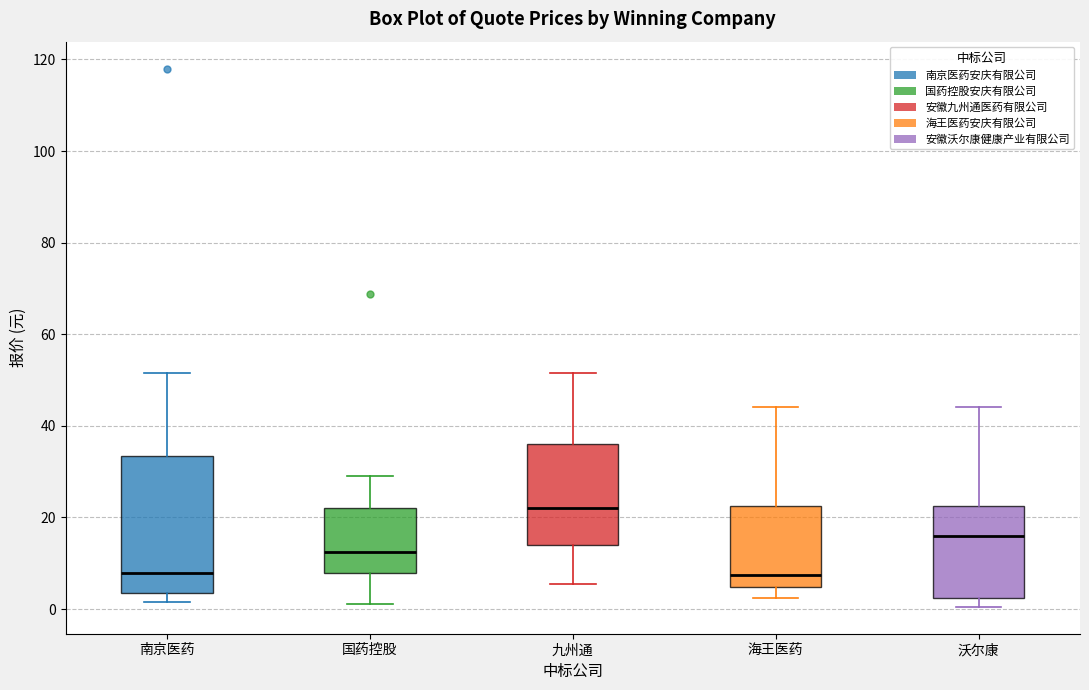

Reading left to right, transcribe this box plot: for each box, give where its median line is, the range the box spans, and where its two whiskers end, as read against the y-axis. The values are not printed on the chart, so give them approximately, as read against the axis.

南京医药: median 8, box 4 to 34, whiskers 2 to 52
国药控股: median 12, box 8 to 22, whiskers 2 to 30
九州通: median 22, box 14 to 36, whiskers 6 to 52
海王医药: median 8, box 4 to 22, whiskers 2 to 44
沃尔康: median 16, box 2 to 22, whiskers 0 to 44